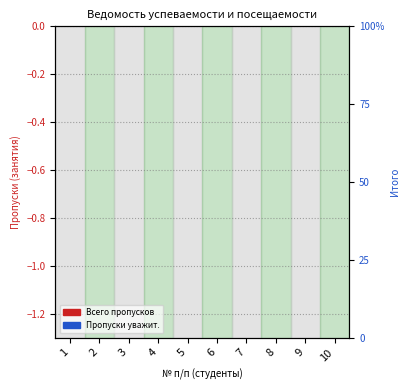

At which label does Всего пропусков reach its minimum?

1